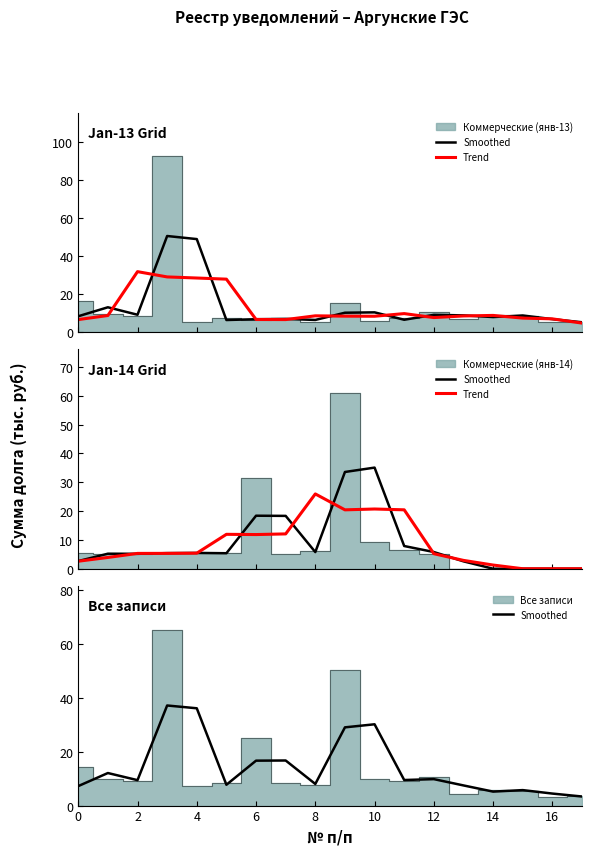

How many intersections are there between Trend and Smoothed?

6